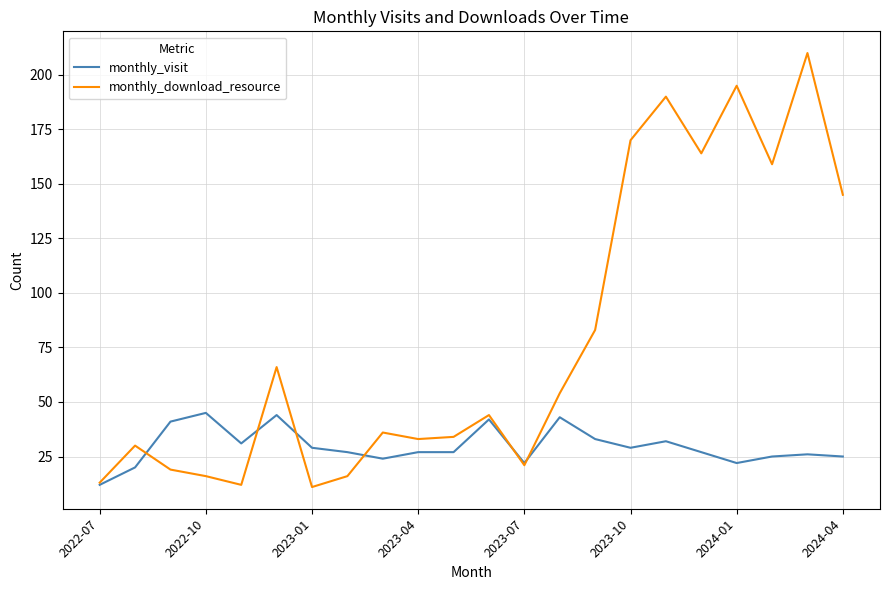

What is the smallest value displayed?

11